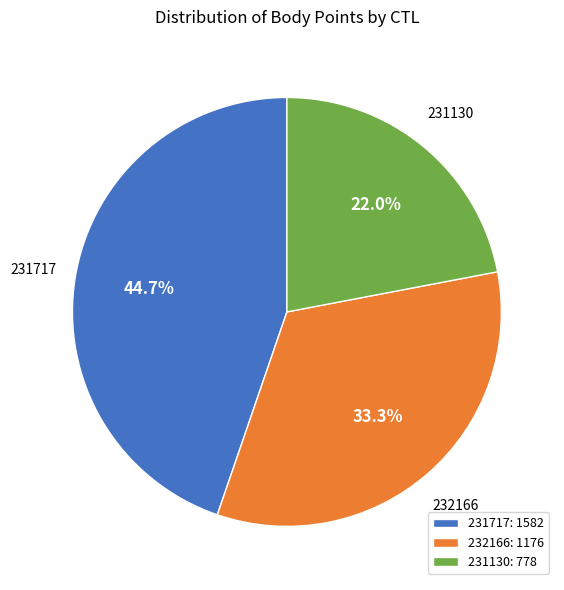

Rank the categories by value from lowest to highest.

231130, 232166, 231717